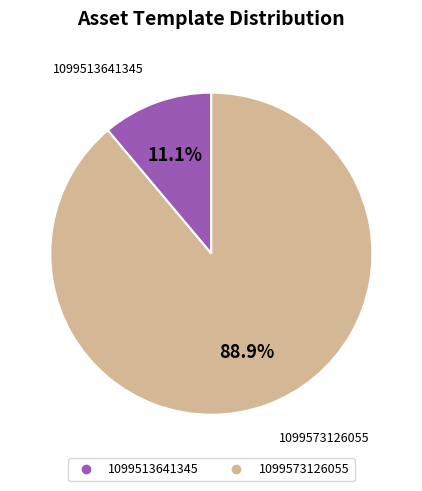

What percentage do 1099513641345 and 1099573126055 together represent?

100.0%